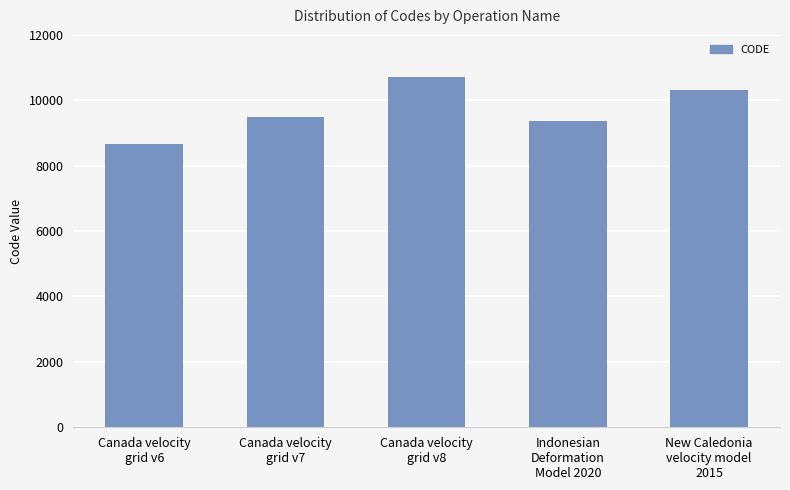

The value at Canada velocity
grid v6 is 3790. True or false?

False